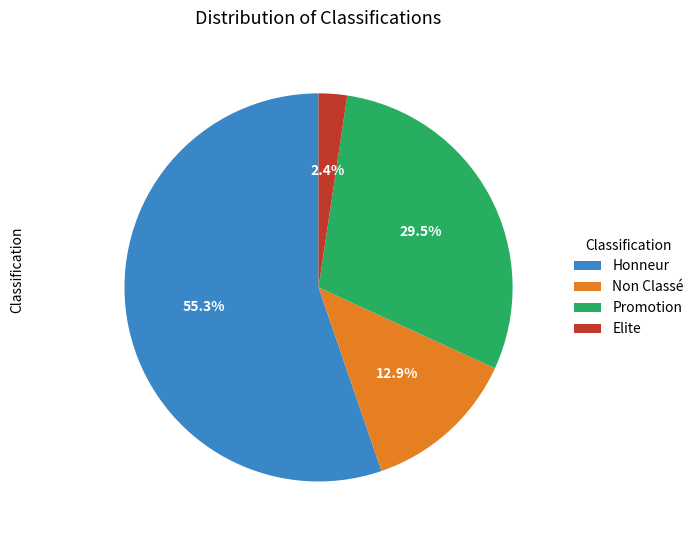

Between Elite and Honneur, which is larger?

Honneur